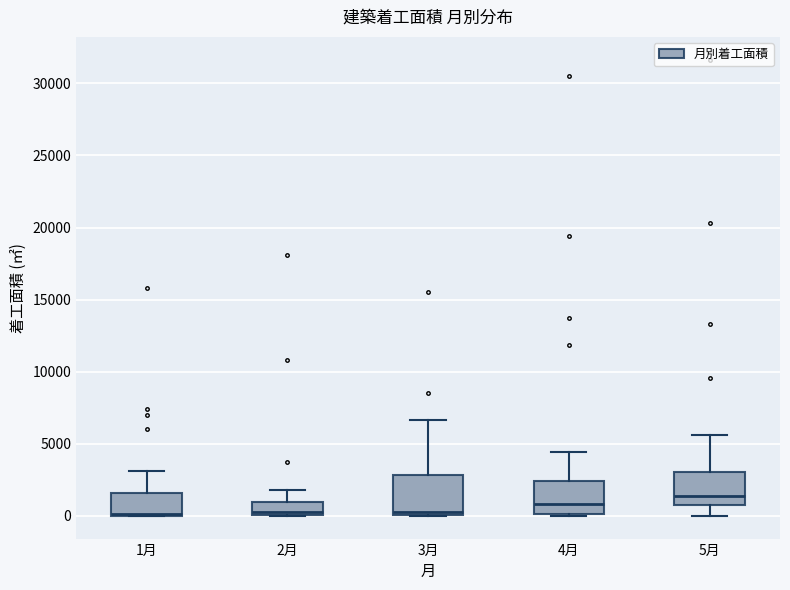

Reading left to right, transcribe this box plot: for each box, give where its median line is, the range the box spans, and where its two whiskers end, as read against the y-axis. The values are not printed on the chart, so give them approximately, as read against the axis.

1月: median 0 (just above the box's lower edge), box 0 to 1500, whiskers 0 to 3000
2月: median 0 (just above the box's lower edge), box 0 to 1000, whiskers 0 to 2000
3月: median 500, box 0 to 3000, whiskers 0 to 6500
4月: median 1000, box 0 to 2500, whiskers 0 to 4500
5月: median 1500, box 500 to 3000, whiskers 0 to 5500